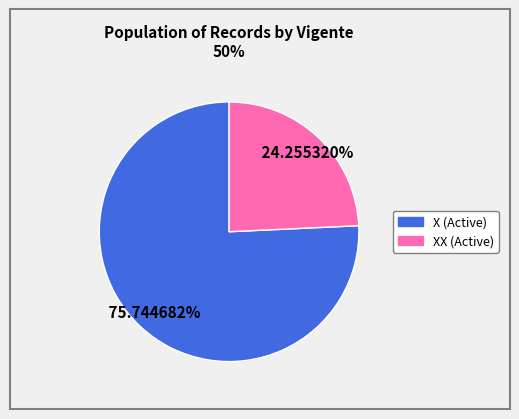

To the nearest percent, what is the difference between the largest and smallest slice percentages?

51%